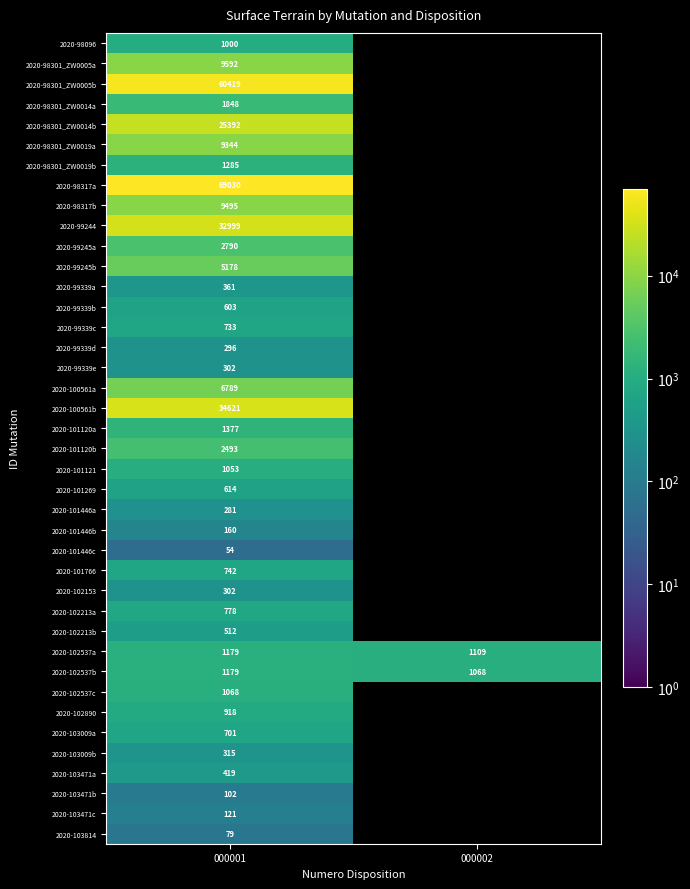

What is the total value across all series at 000001?

286524